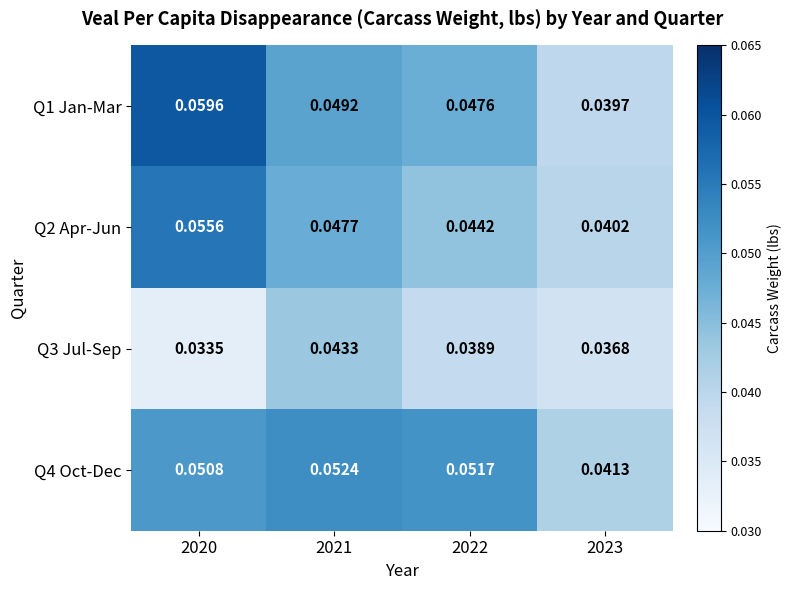

Between 2020 and 2021, which series saw the biggest shift?

Q1 Jan-Mar